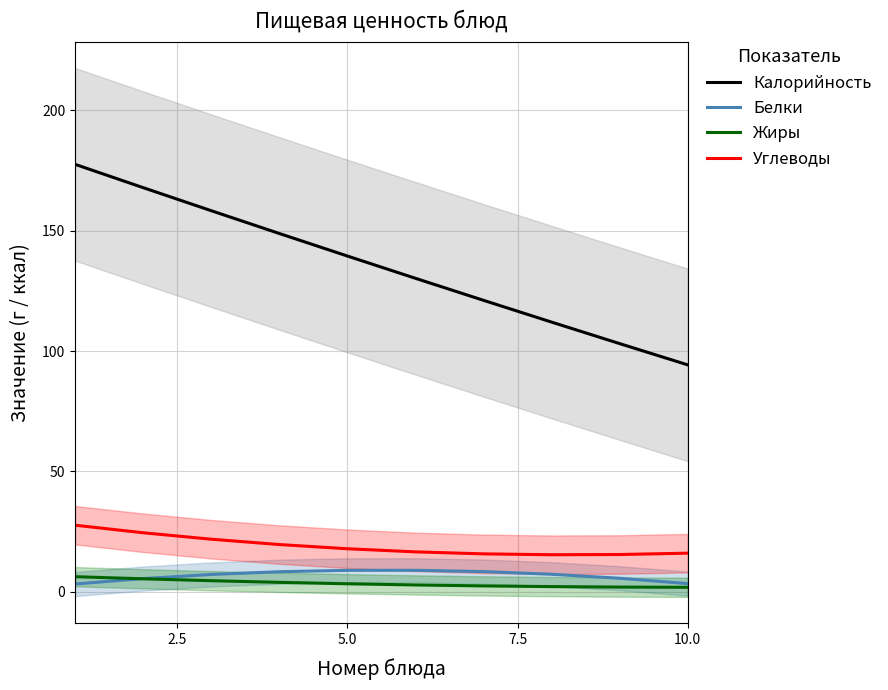

Reading left to right, transcribe all the data shown in this chart.

Калорийность: 177.6	167.9	158.3	148.9	139.5	130.2	121.1	112.1	103.1	94.3
Белки: 3.3	5.5	7.2	8.4	8.9	9.0	8.4	7.3	5.6	3.4
Жиры: 6.3	5.4	4.6	3.9	3.4	2.9	2.5	2.2	2.0	1.9
Углеводы: 27.7	24.5	21.9	19.6	17.9	16.6	15.8	15.4	15.5	16.1